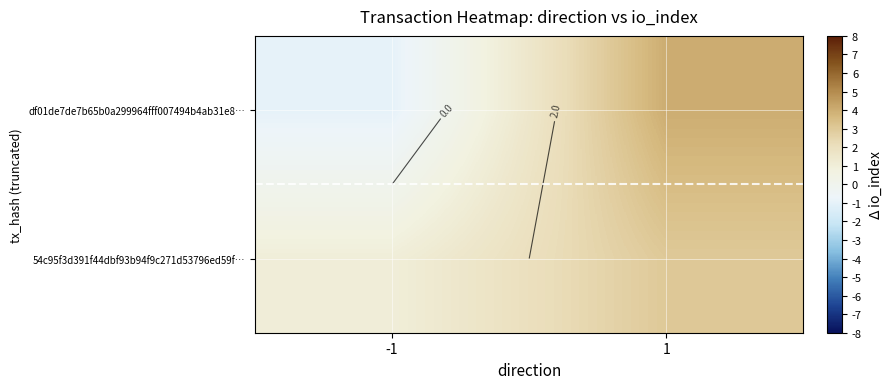

Which series has the largest range (max minus min)?

df01de7de7b65b0a299964fff007494b4ab31e8…